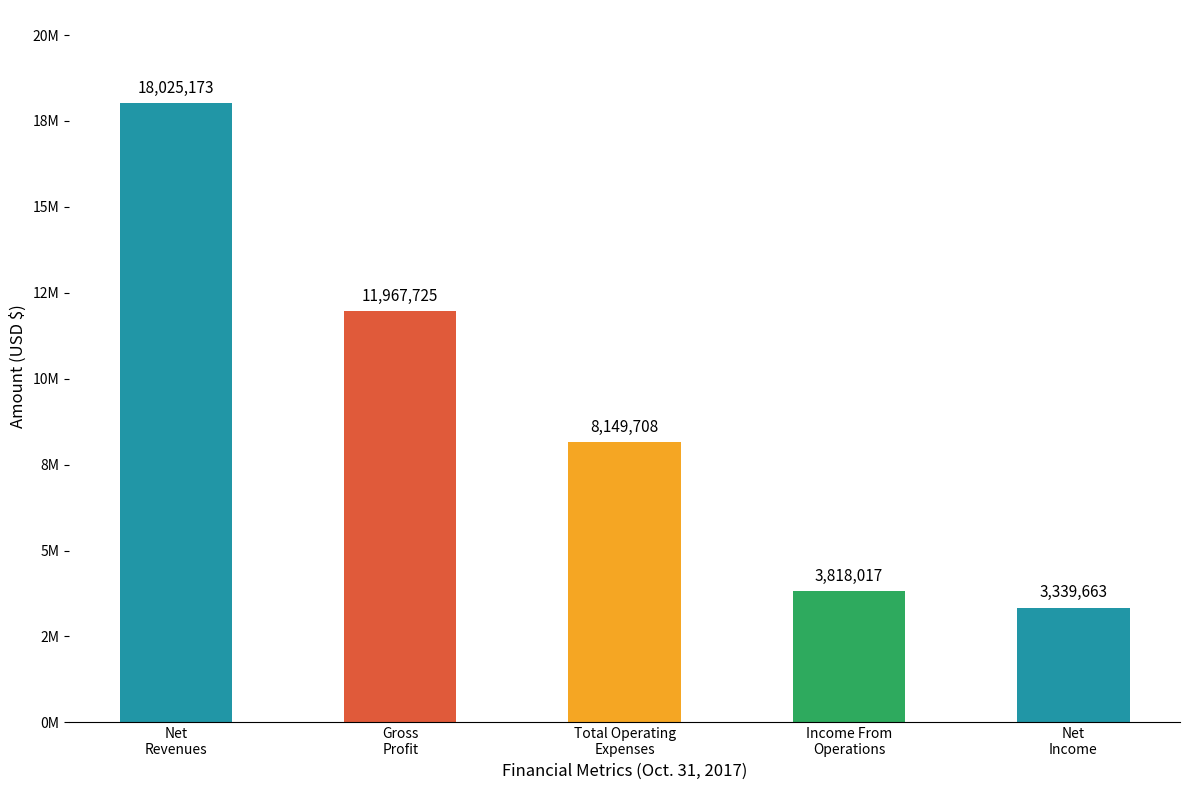

The value at Gross
Profit is 11967725. True or false?

True